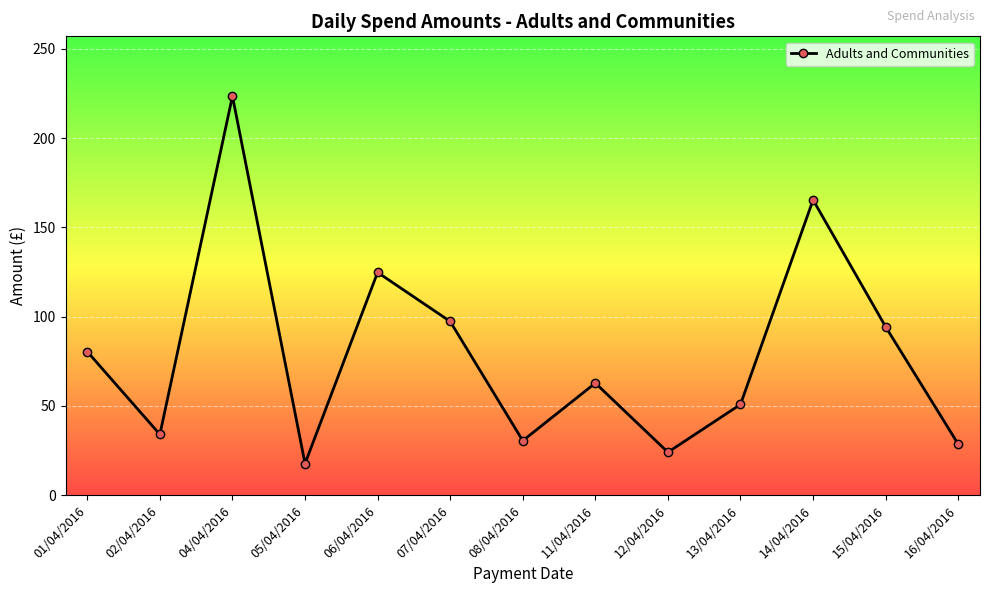

How many data points are above 62?

7